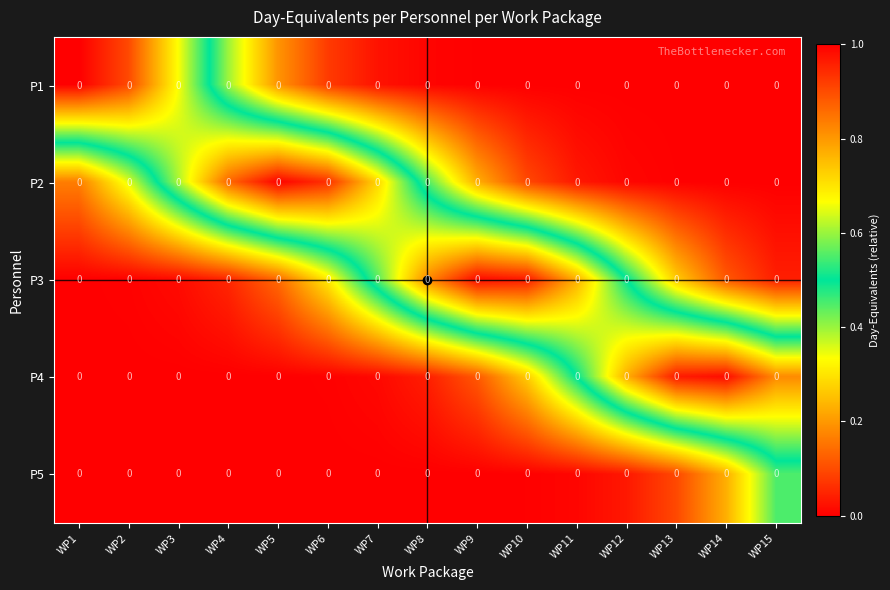

Rank the series at WP13 from highest to lowest value.

P4, P3, P5, P2, P1